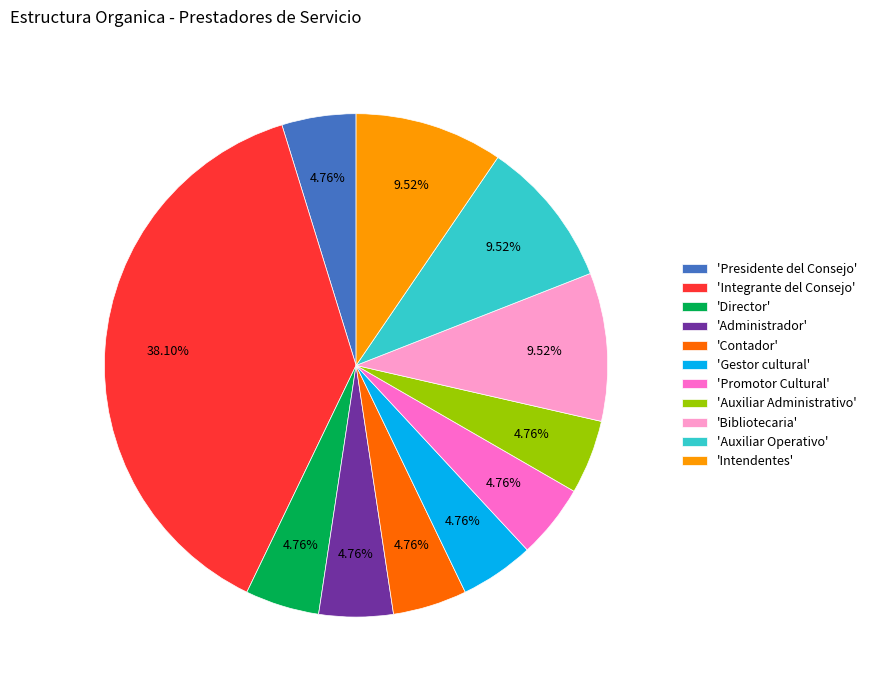

What is the ratio of the value at 'Administrador' to the value at 'Gestor cultural'?

1.0